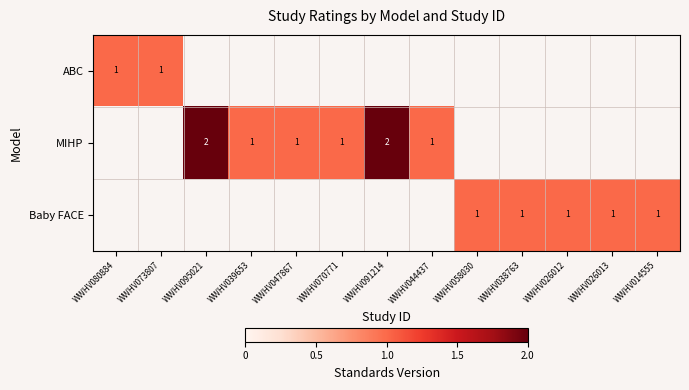

Is it true that MIHP equals 2 at WWHV039653?

False